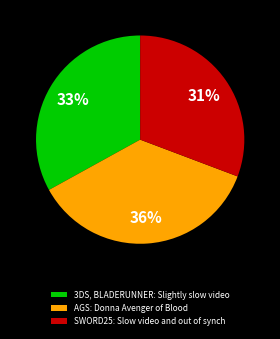

Which category has the smallest portion of the pie?

SWORD25: Slow video and out of synch